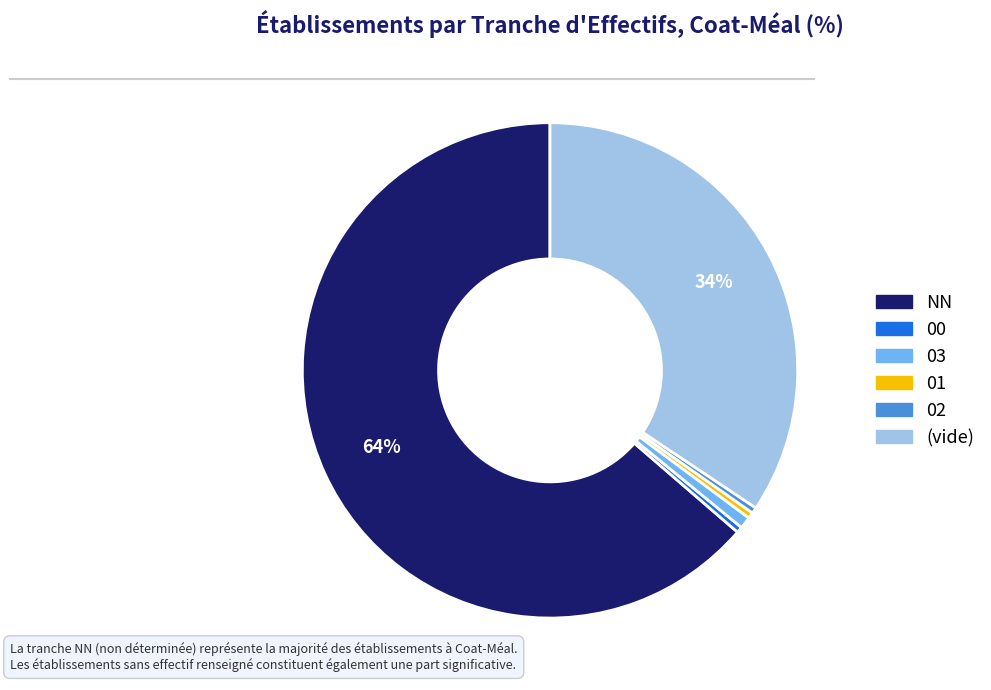

Is there any slice that represents more than half of the pie?

Yes